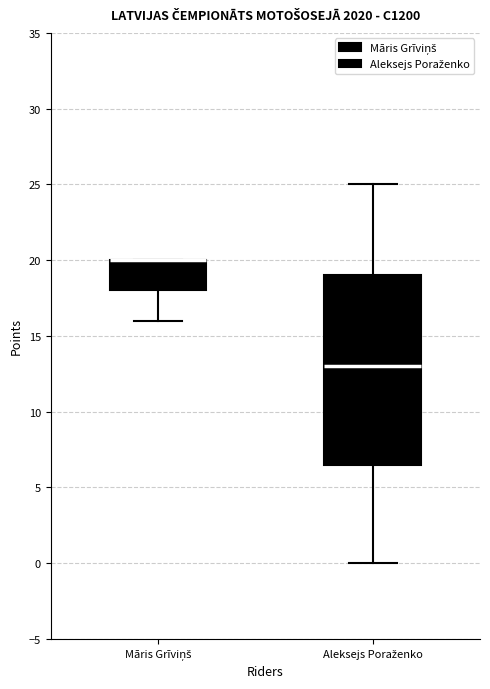

Reading left to right, transcribe this box plot: for each box, give where its median line is, the range the box spans, and where its two whiskers end, as read against the y-axis. The values are not printed on the chart, so give them approximately, as read against the axis.

Māris Grīviņš: median 20.0 (drawn on the box's upper edge), box 18.0 to 20.0, whiskers 16.0 to 20.0
Aleksejs Poraženko: median 13.0, box 6.5 to 19.0, whiskers 0.0 to 25.0